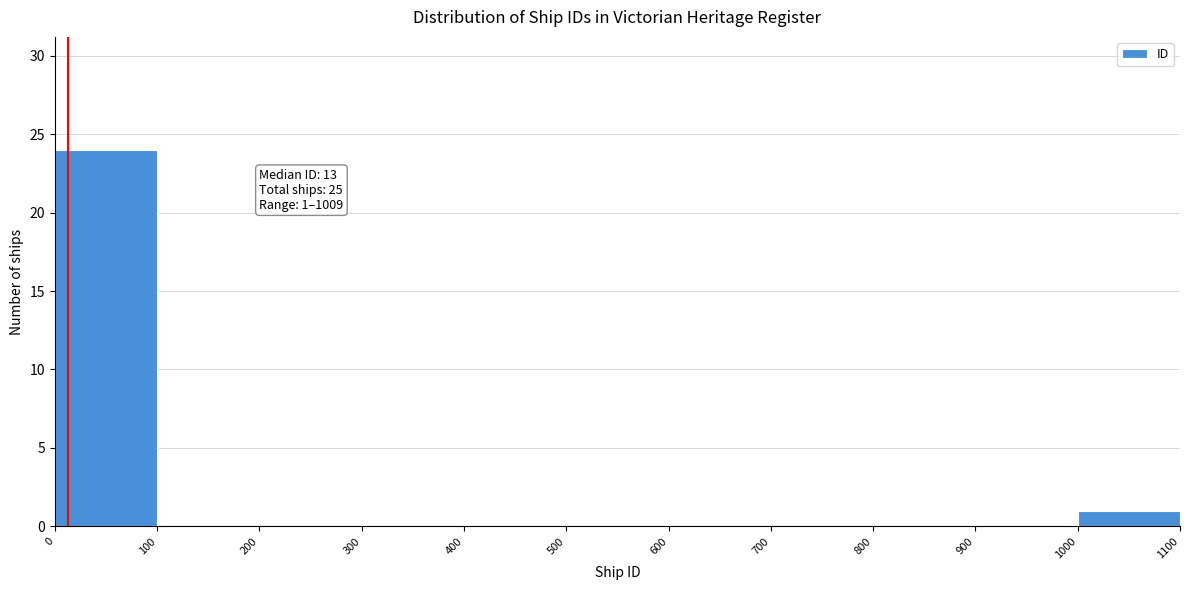

Over which range of the x-axis is the bar tallest?

0 to 100